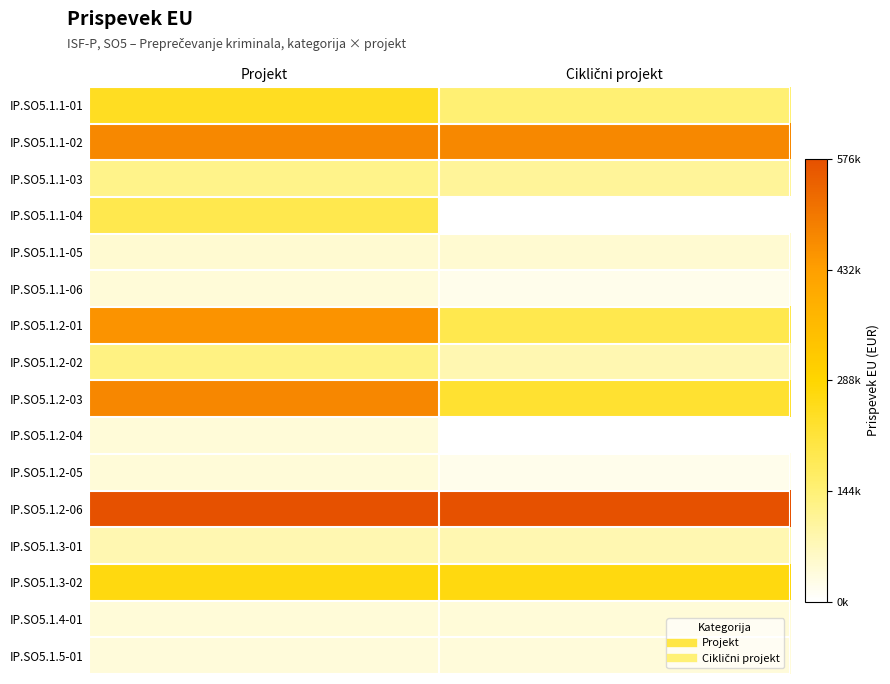

Reading left to right, extract all data points from this chart.

IP.SO5.1.1-01: Projekt=245700.5	Ciklični projekt=147420.4
IP.SO5.1.1-02: Projekt=473150.2	Ciklični projekt=473150.2
IP.SO5.1.1-03: Projekt=123750.0	Ciklični projekt=106470.1
IP.SO5.1.1-04: Projekt=192187.5	Ciklični projekt=0.0
IP.SO5.1.1-05: Projekt=49140.1	Ciklični projekt=49140.1
IP.SO5.1.1-06: Projekt=40950.0	Ciklični projekt=20475.0
IP.SO5.1.2-01: Projekt=453428.3	Ciklični projekt=192187.5
IP.SO5.1.2-02: Projekt=132030.1	Ciklični projekt=82890.0
IP.SO5.1.2-03: Projekt=477268.7	Ciklični projekt=228750.1
IP.SO5.1.2-04: Projekt=40950.0	Ciklični projekt=0.0
IP.SO5.1.2-05: Projekt=40950.0	Ciklični projekt=20475.0
IP.SO5.1.2-06: Projekt=576562.5	Ciklični projekt=576562.5
IP.SO5.1.3-01: Projekt=81900.1	Ciklični projekt=81900.1
IP.SO5.1.3-02: Projekt=268800.2	Ciklični projekt=268800.2
IP.SO5.1.4-01: Projekt=40950.1	Ciklični projekt=40950.0
IP.SO5.1.5-01: Projekt=39070.2	Ciklični projekt=39070.2